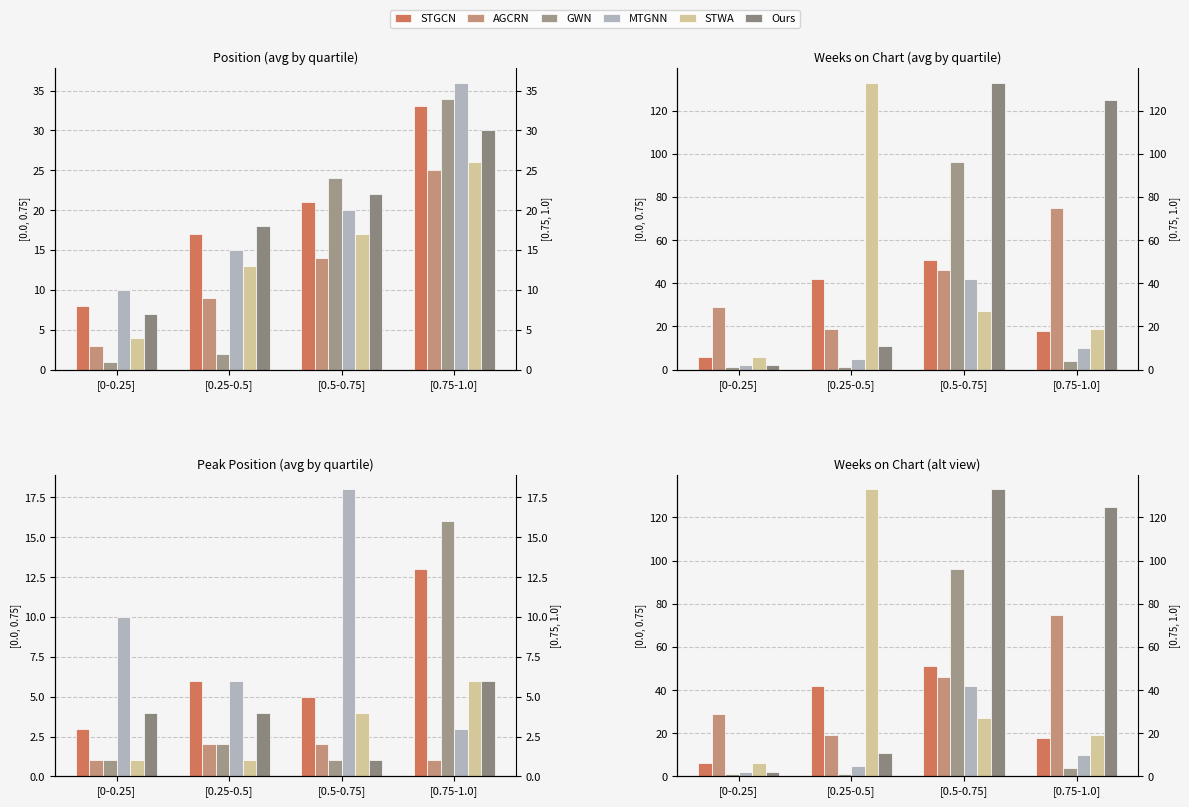

At which category is the sum across all series the highest?

[0.5-0.75]